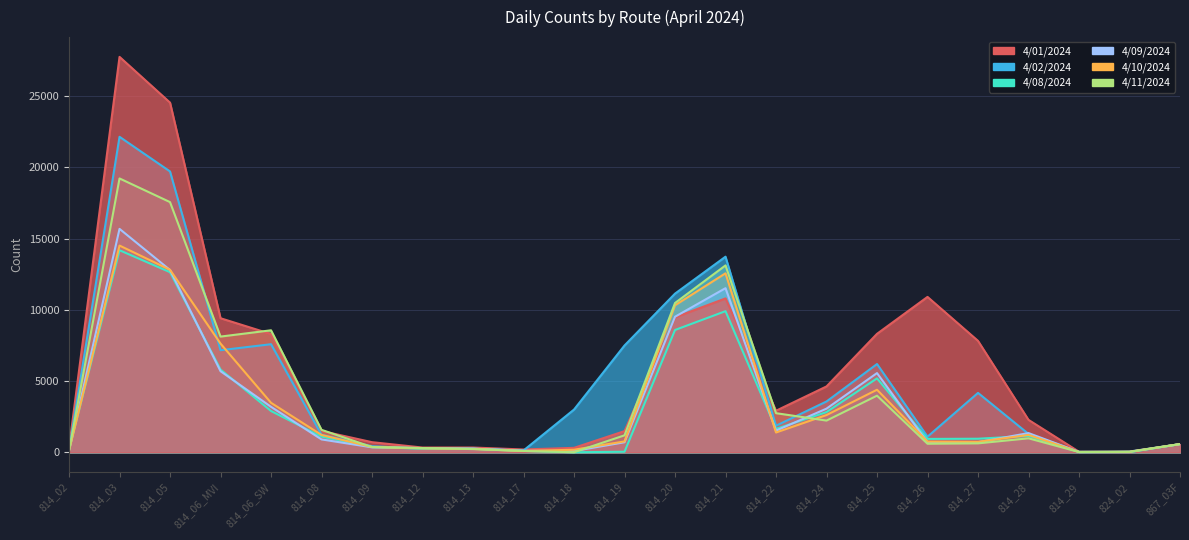

Reading left to right, list all the values displayed in this chart.

4/01/2024: 814_02=304	814_03=27767	814_05=24555	814_06_MVI=9412	814_06_SW=8303	814_08=1495	814_09=707	814_12=330	814_13=331	814_17=194	814_18=310	814_19=1484	814_20=9477	814_21=10803	814_22=2915	814_24=4622	814_25=8317	814_26=10910	814_27=7822	814_28=2274	814_29=35	824_02=7	867_03F=566
4/02/2024: 814_02=163	814_03=22153	814_05=19720	814_06_MVI=7166	814_06_SW=7587	814_08=1230	814_09=423	814_12=253	814_13=244	814_17=124	814_18=2998	814_19=7498	814_20=11140	814_21=13734	814_22=1862	814_24=3565	814_25=6195	814_26=1093	814_27=4168	814_28=1286	814_29=26	824_02=8	867_03F=566
4/08/2024: 814_02=163	814_03=14187	814_05=12646	814_06_MVI=5809	814_06_SW=2896	814_08=1097	814_09=368	814_12=245	814_13=244	814_17=92	814_18=0	814_19=35	814_20=8586	814_21=9908	814_22=1639	814_24=2820	814_25=5189	814_26=936	814_27=950	814_28=1144	814_29=17	824_02=13	867_03F=570
4/09/2024: 814_02=117	814_03=15687	814_05=12799	814_06_MVI=5693	814_06_SW=3189	814_08=901	814_09=345	814_12=293	814_13=252	814_17=107	814_18=84	814_19=703	814_20=9517	814_21=11523	814_22=1517	814_24=3063	814_25=5559	814_26=693	814_27=705	814_28=1346	814_29=22	824_02=50	867_03F=572
4/10/2024: 814_02=111	814_03=14516	814_05=12813	814_06_MVI=7630	814_06_SW=3472	814_08=1213	814_09=370	814_12=270	814_13=234	814_17=86	814_18=178	814_19=761	814_20=10322	814_21=12567	814_22=1386	814_24=2612	814_25=4389	814_26=748	814_27=730	814_28=1217	814_29=20	824_02=29	867_03F=572
4/11/2024: 814_02=101	814_03=19229	814_05=17567	814_06_MVI=8123	814_06_SW=8565	814_08=1575	814_09=364	814_12=296	814_13=222	814_17=91	814_18=1	814_19=1188	814_20=10482	814_21=13122	814_22=2744	814_24=2223	814_25=3973	814_26=596	814_27=623	814_28=978	814_29=17	824_02=32	867_03F=572